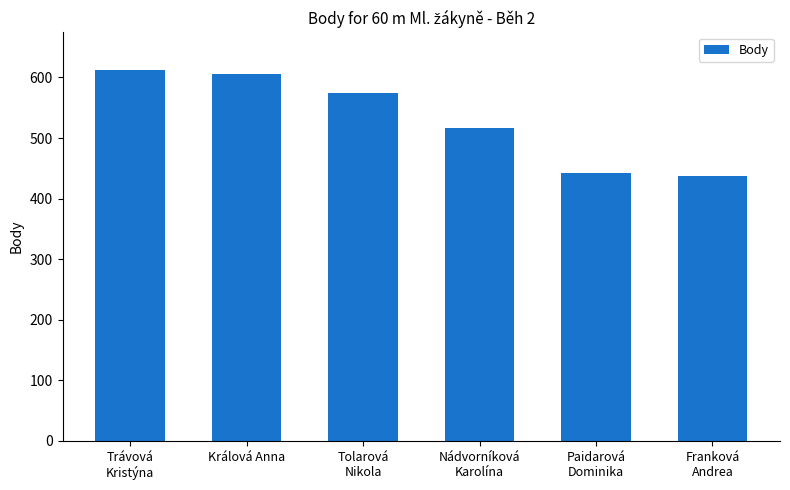

Read the value at Paidarová
Dominika.

442